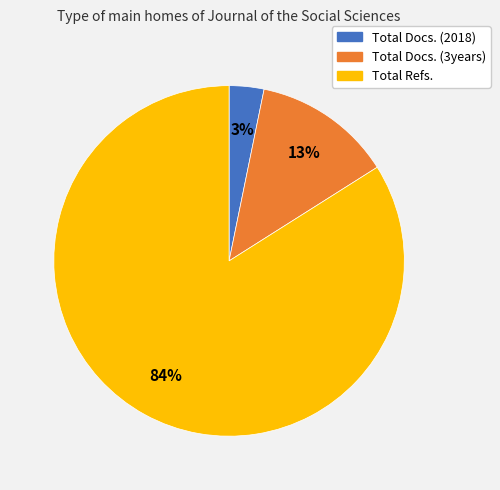

What percentage is the Total Docs. (3years) slice, to the nearest percent?

13%